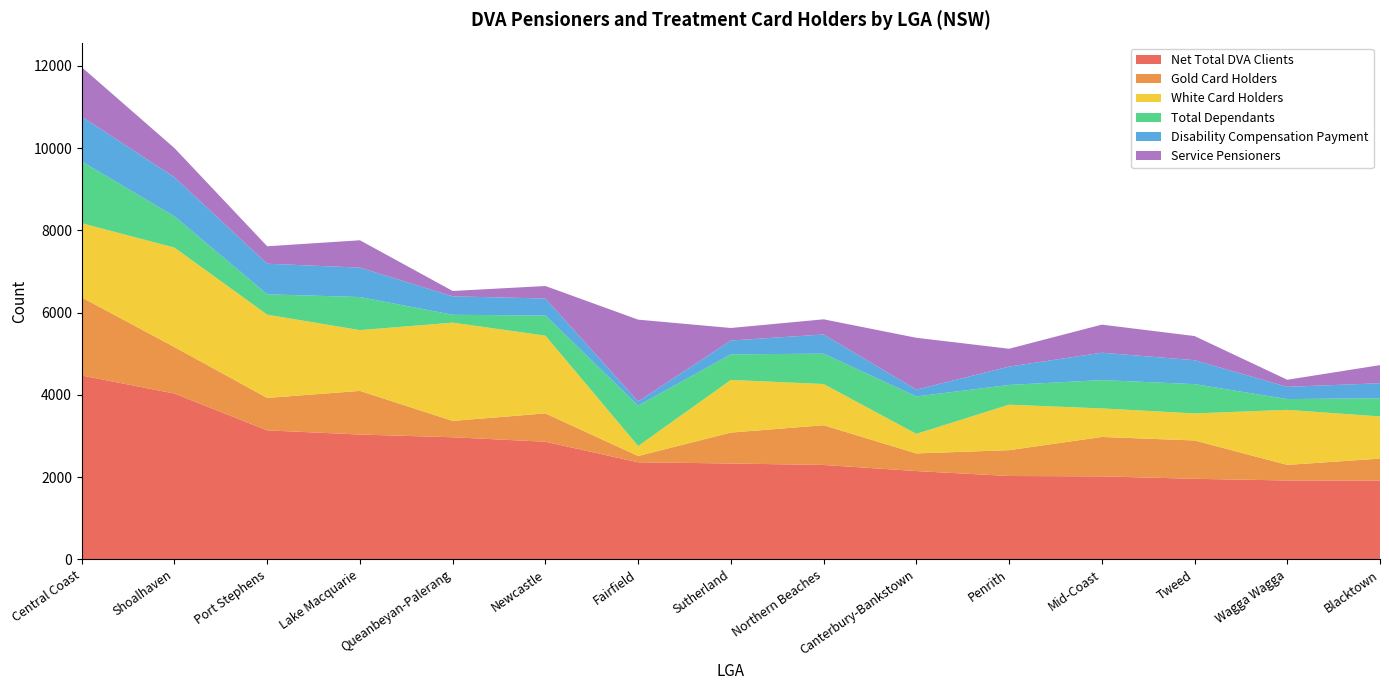

Reading left to right, extract all data points from this chart.

Net Total DVA Clients: Central Coast=4471	Shoalhaven=4032	Port Stephens=3137	Lake Macquarie=3035	Queanbeyan-Palerang=2969	Newcastle=2860	Fairfield=2361	Sutherland=2331	Northern Beaches=2296	Canterbury-Bankstown=2147	Penrith=2027	Mid-Coast=2018	Tweed=1959	Wagga Wagga=1918	Blacktown=1916
Gold Card Holders: Central Coast=1897	Shoalhaven=1130	Port Stephens=788	Lake Macquarie=1061	Queanbeyan-Palerang=398	Newcastle=689	Fairfield=152	Sutherland=752	Northern Beaches=965	Canterbury-Bankstown=429	Penrith=628	Mid-Coast=958	Tweed=932	Wagga Wagga=379	Blacktown=534
White Card Holders: Central Coast=1806	Shoalhaven=2418	Port Stephens=2025	Lake Macquarie=1478	Queanbeyan-Palerang=2389	Newcastle=1891	Fairfield=243	Sutherland=1280	Northern Beaches=1003	Canterbury-Bankstown=476	Penrith=1106	Mid-Coast=694	Tweed=658	Wagga Wagga=1338	Blacktown=1026
Total Dependants: Central Coast=1500	Shoalhaven=760	Port Stephens=495	Lake Macquarie=805	Queanbeyan-Palerang=191	Newcastle=489	Fairfield=983	Sutherland=622	Northern Beaches=738	Canterbury-Bankstown=909	Penrith=480	Mid-Coast=689	Tweed=712	Wagga Wagga=262	Blacktown=443
Disability Compensation Payment: Central Coast=1092	Shoalhaven=950	Port Stephens=744	Lake Macquarie=715	Queanbeyan-Palerang=449	Newcastle=414	Fairfield=100	Sutherland=337	Northern Beaches=466	Canterbury-Bankstown=168	Penrith=446	Mid-Coast=666	Tweed=582	Wagga Wagga=298	Blacktown=364
Service Pensioners: Central Coast=1201	Shoalhaven=710	Port Stephens=424	Lake Macquarie=665	Queanbeyan-Palerang=130	Newcastle=304	Fairfield=1990	Sutherland=304	Northern Beaches=369	Canterbury-Bankstown=1259	Penrith=434	Mid-Coast=683	Tweed=587	Wagga Wagga=172	Blacktown=440